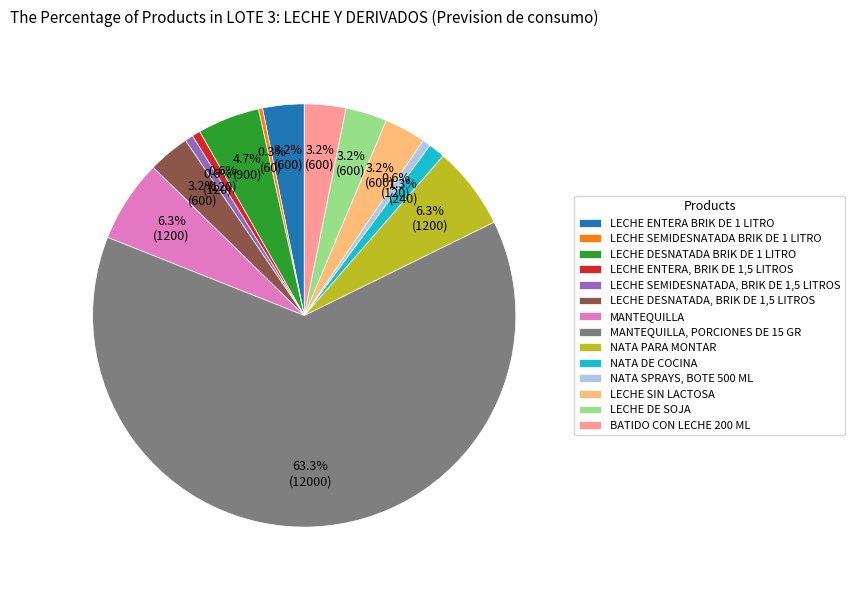

Approximately how many times larger is the value at MANTEQUILLA compared to LECHE DESNATADA BRIK DE 1 LITRO?

1.3